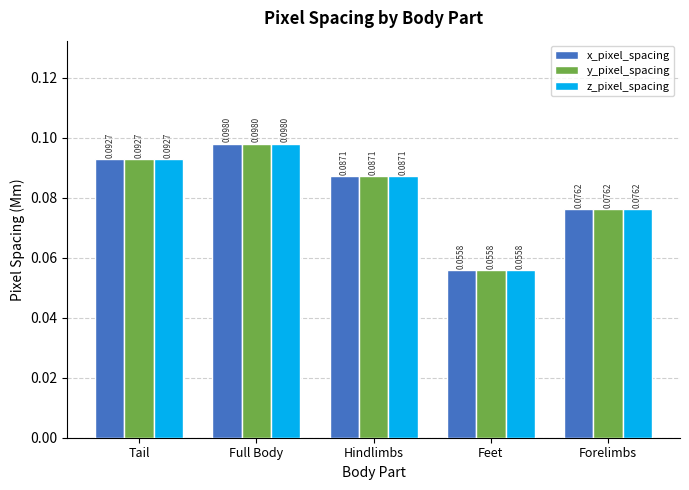

Which category has the lowest value in the y_pixel_spacing series?

Feet